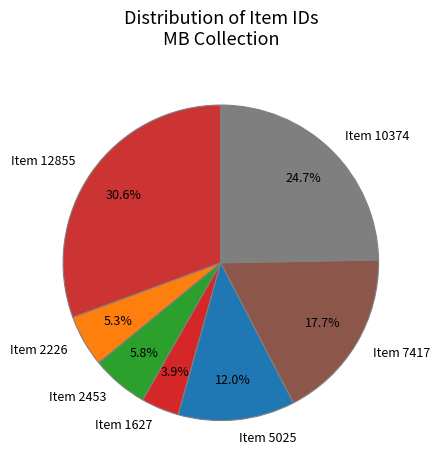

Which category has the biggest portion of the pie?

Item 12855